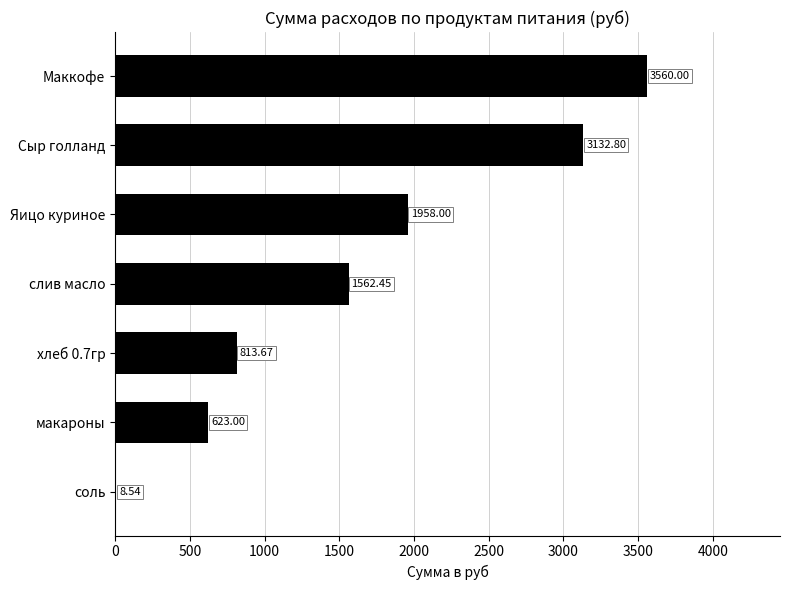

Where is the data nearest to the value 1784?

Яицо куриное